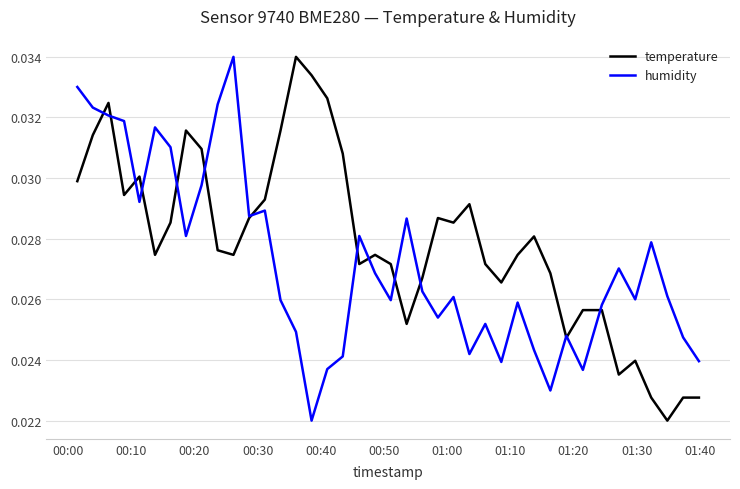

Which series has the largest total across all categories?

temperature